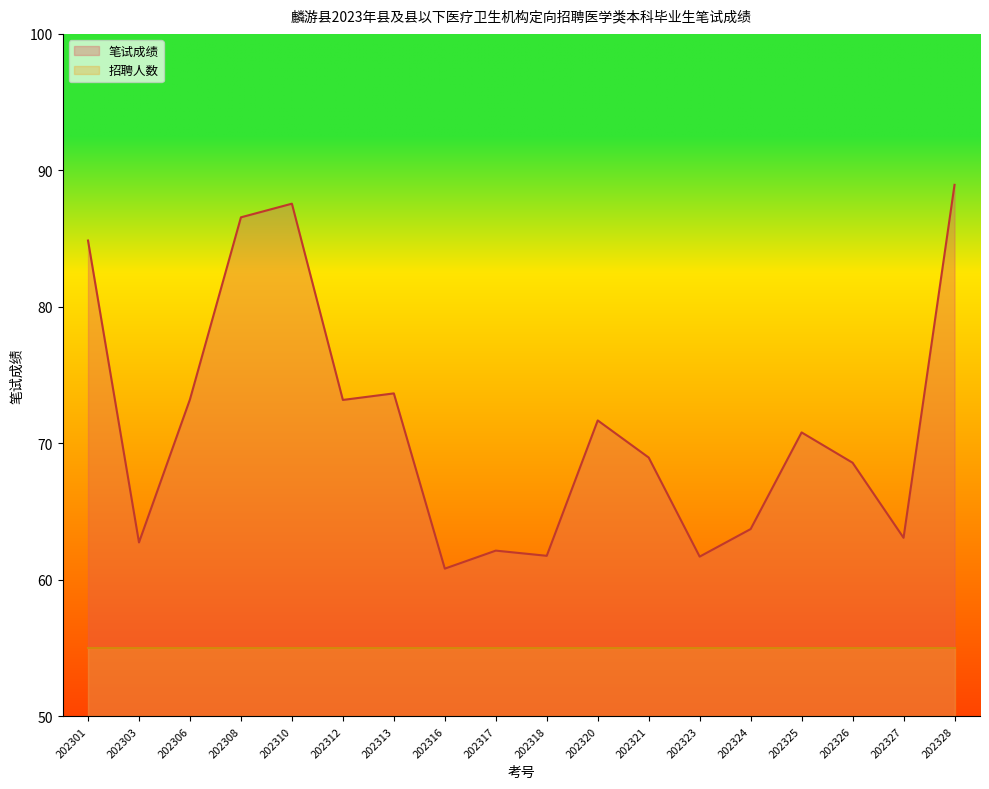

Which label corresponds to the smallest value in the chart?

202316